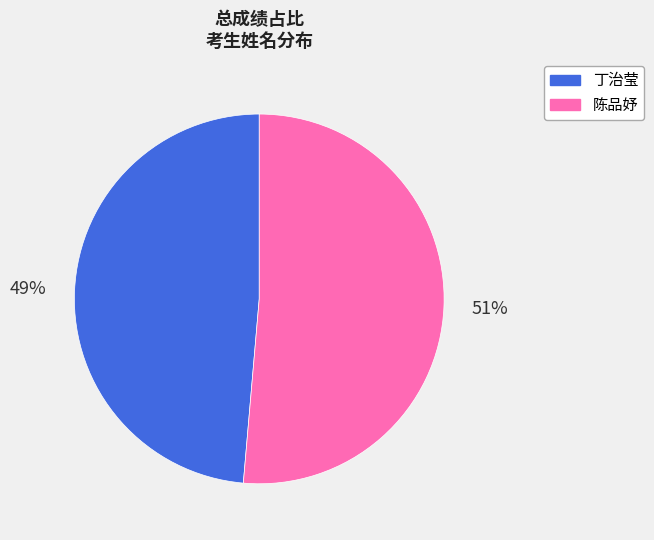

How many slices are in this pie chart?

2